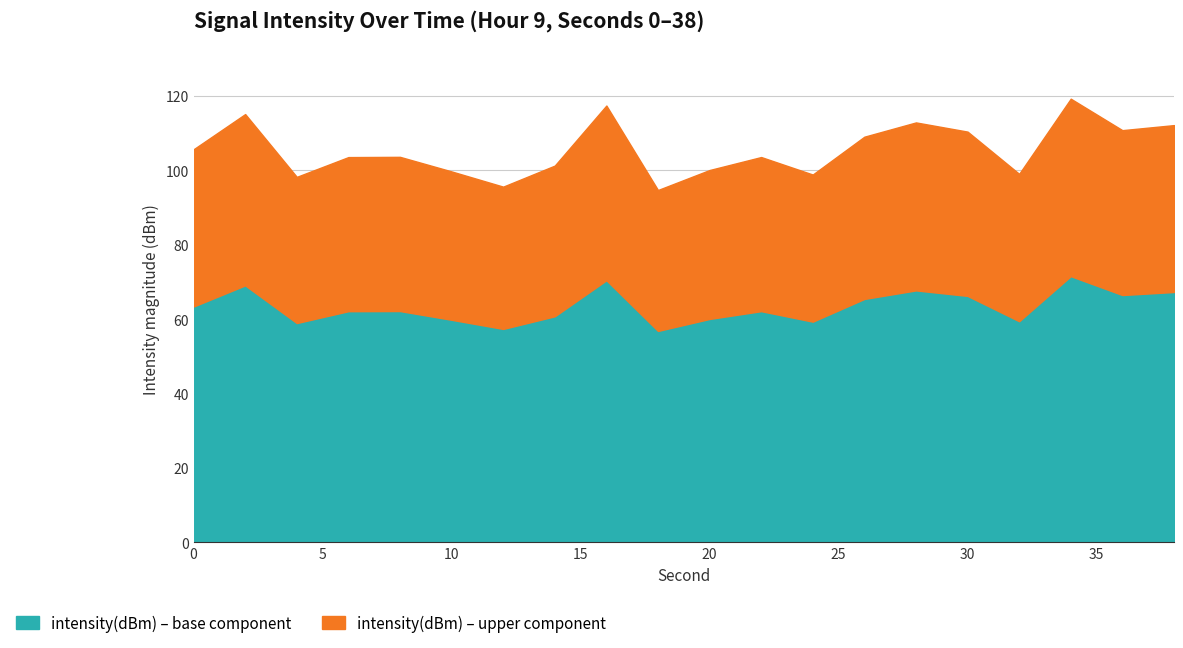

True or false: the data has more than 0 interior local peaks.

True